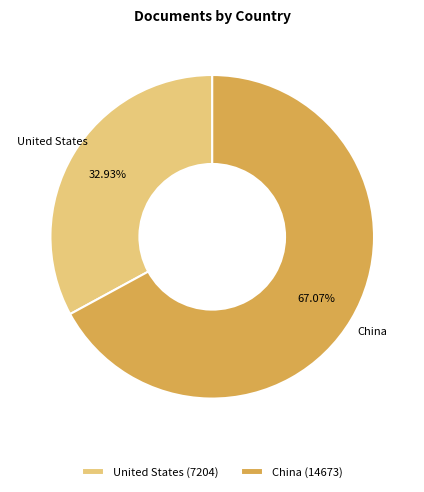

What is the largest slice in the pie chart?

China